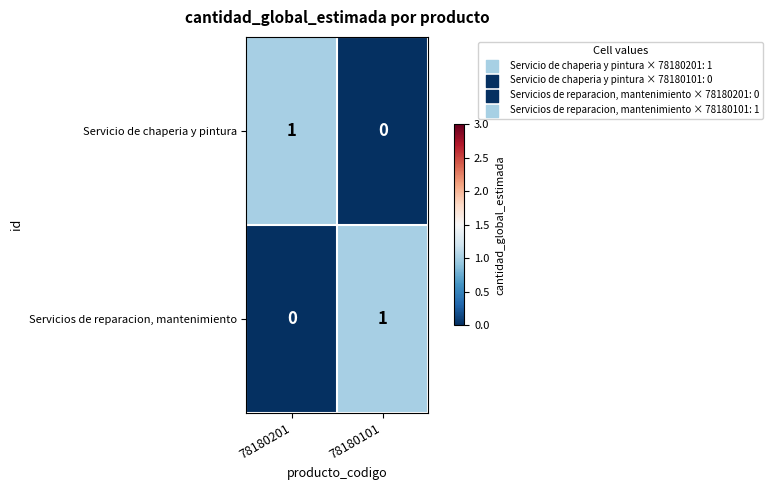

List the labels in order of Servicios de reparacion, mantenimiento value, largest first.

78180101, 78180201